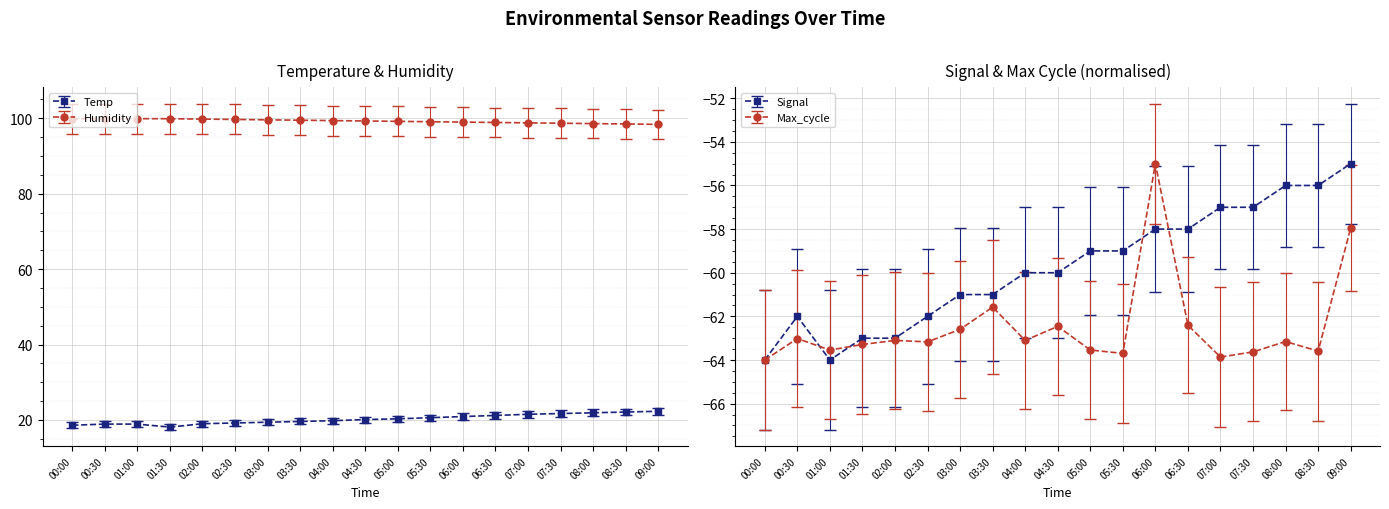

The value of Humidity at 07:00 is 38.7. True or false?

False